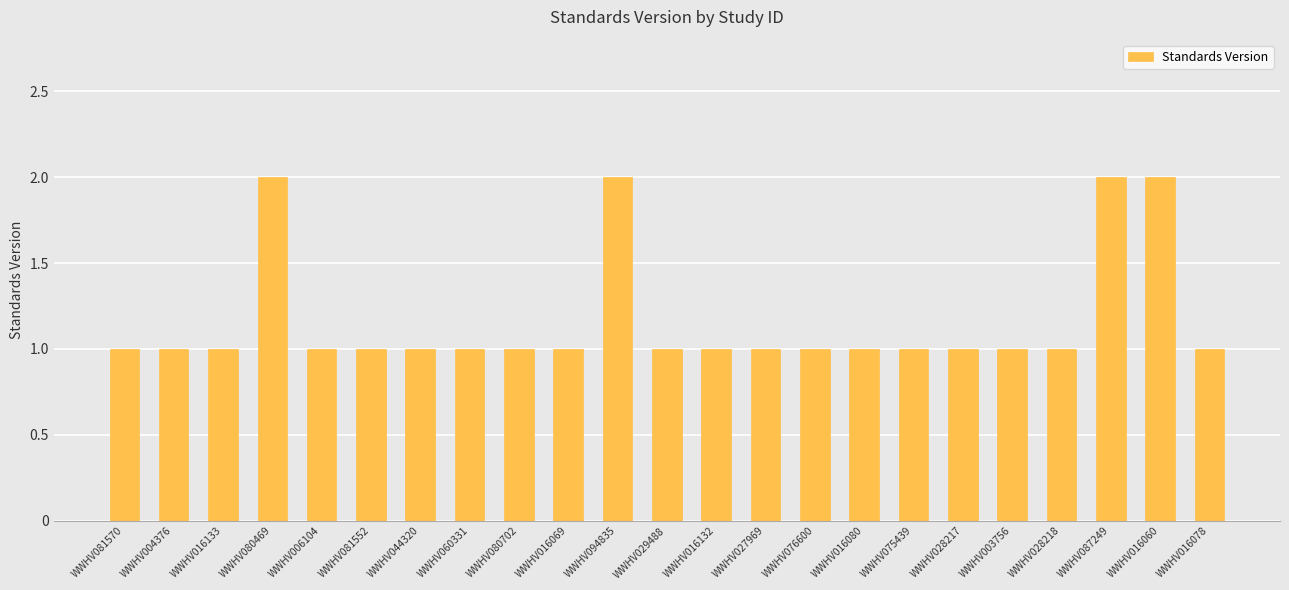

The chart shows a value of 2 at WWHV004376. True or false?

False